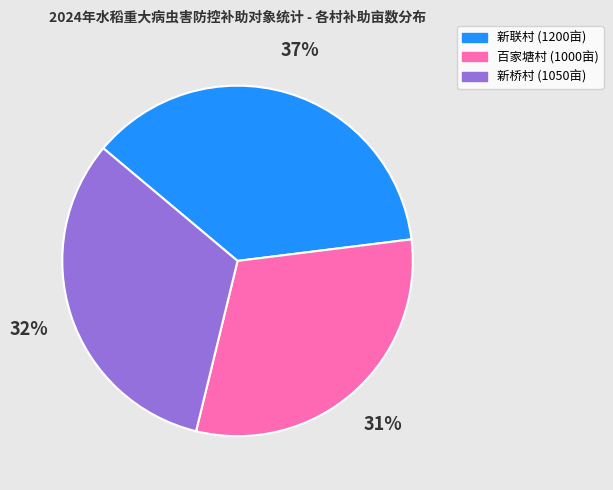

Is there a majority slice in this chart?

No